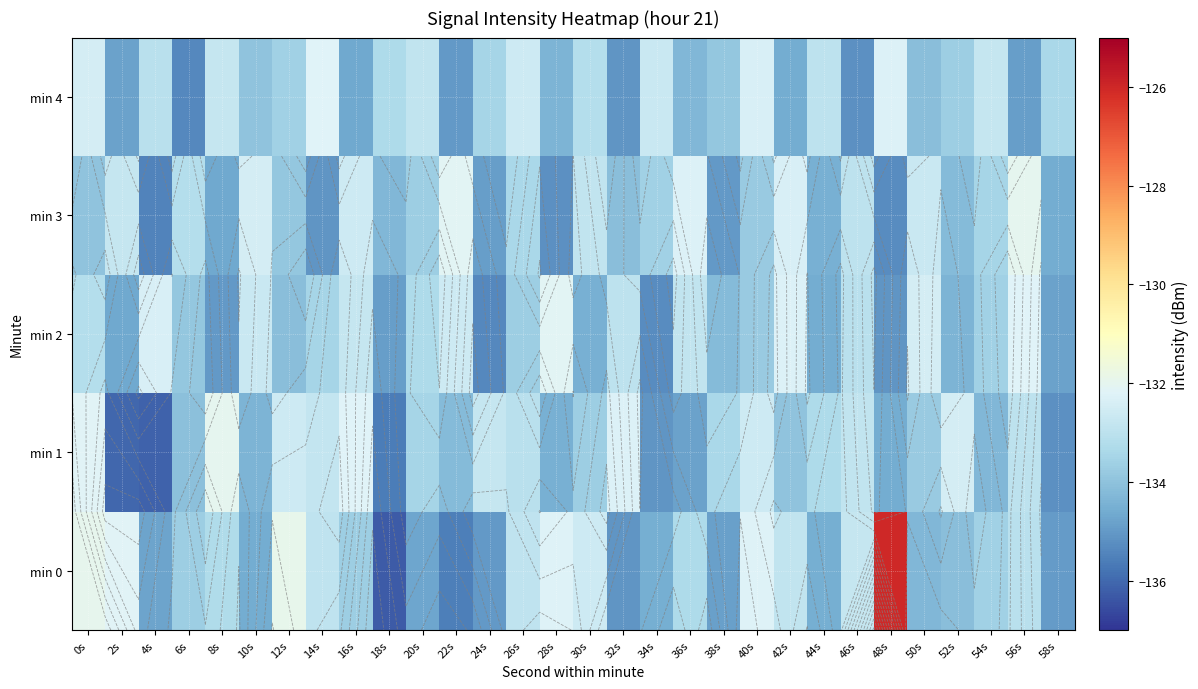

What is the approximate value of min 1 at 22s?

-134.2